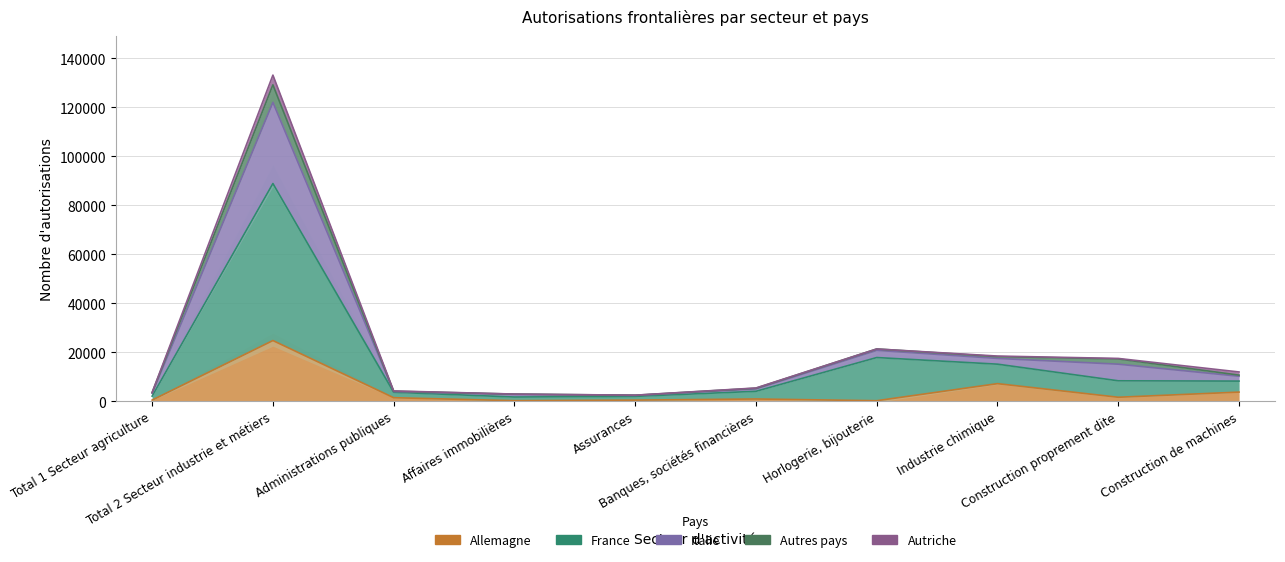

At which category is the sum across all series the highest?

Total 2 Secteur industrie et métiers